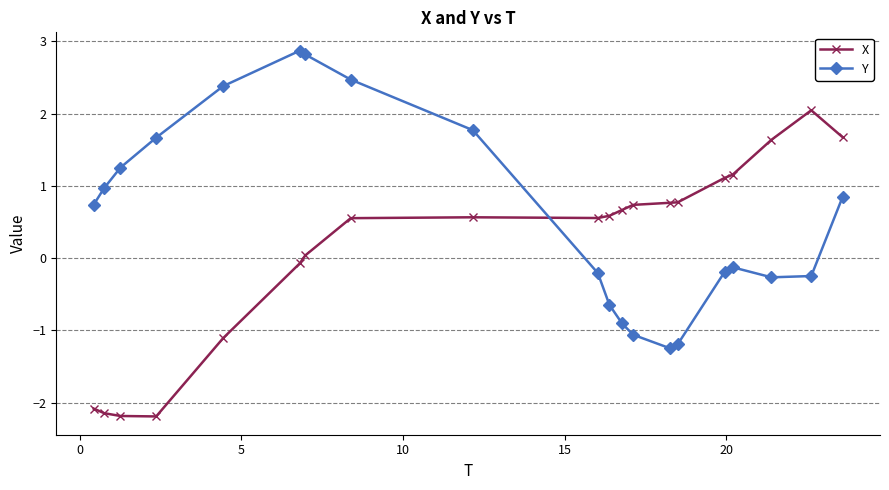

Which series has the largest total across all categories?

Y